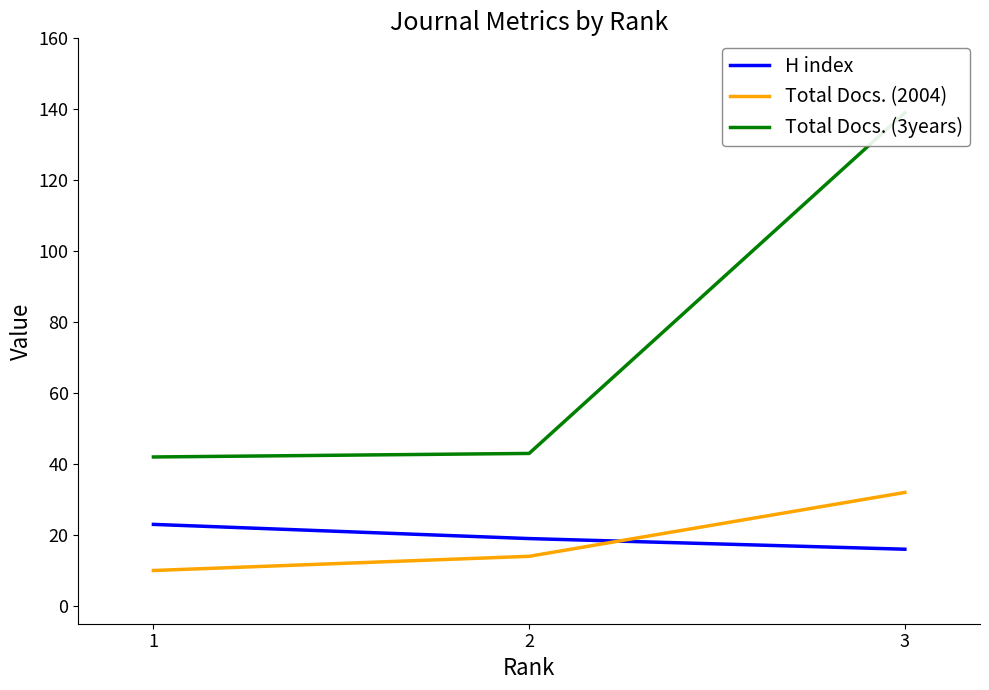

At which category is the sum across all series the highest?

3